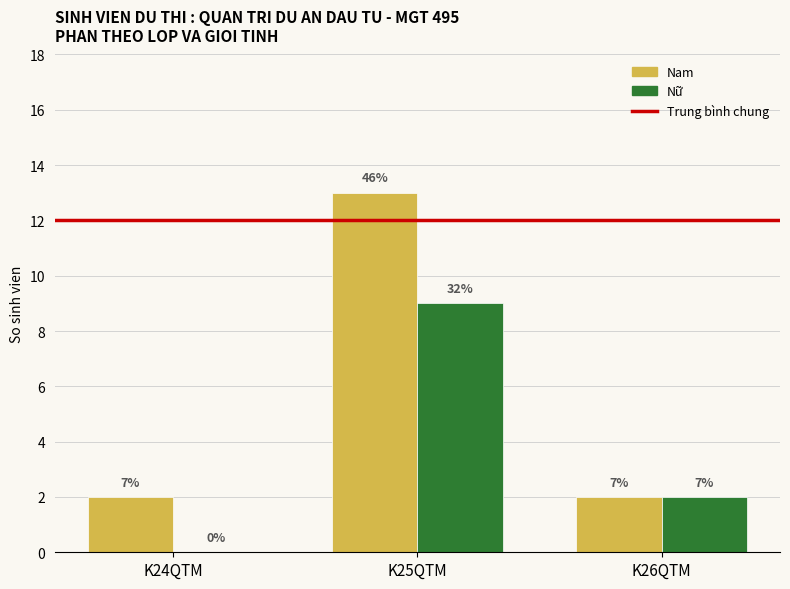

At which category is the sum across all series the highest?

K25QTM